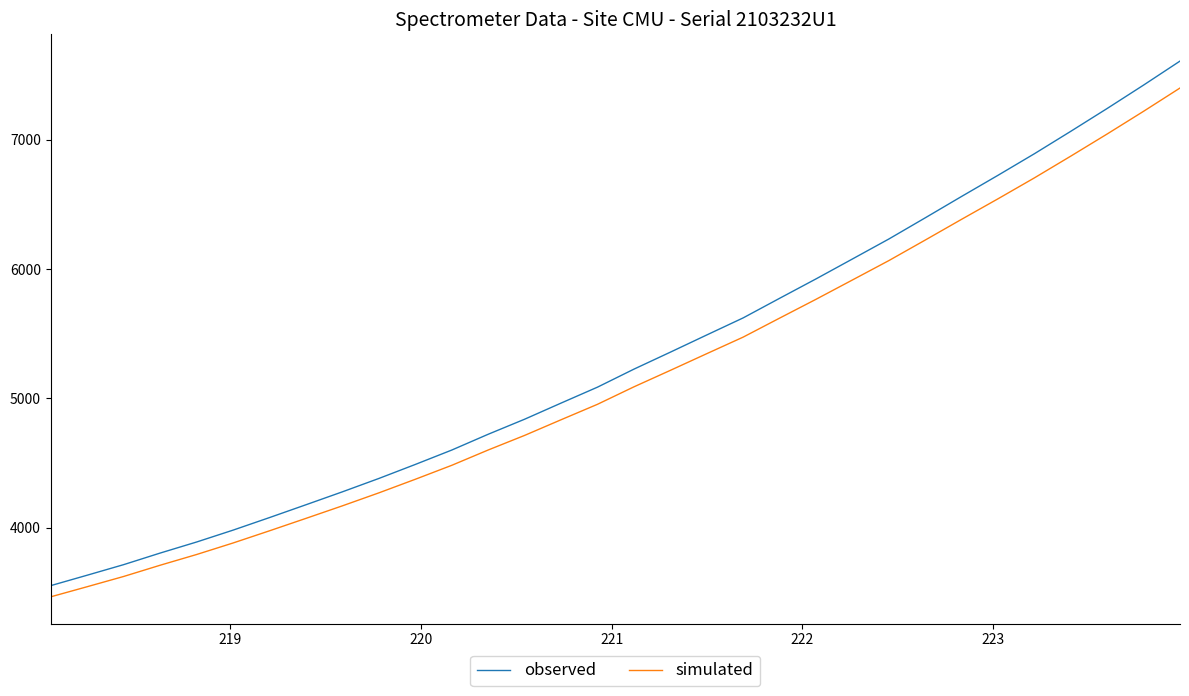

Rank the series by their maximum value, from highest to lowest.

observed, simulated